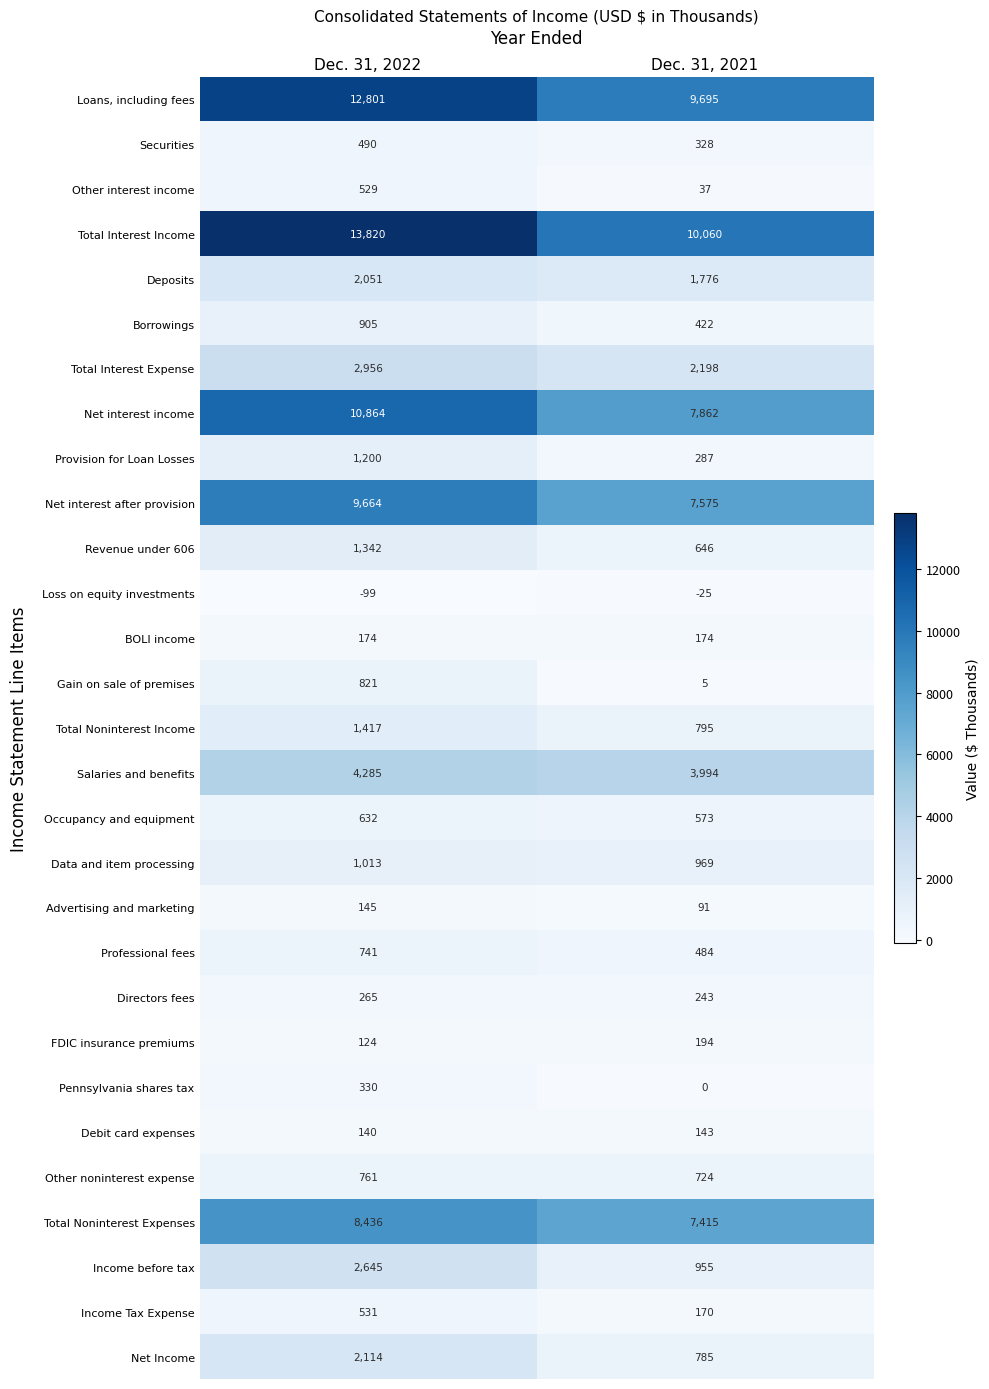

Read the Total Interest Income value at Dec. 31, 2022, to the nearest 50.

13800